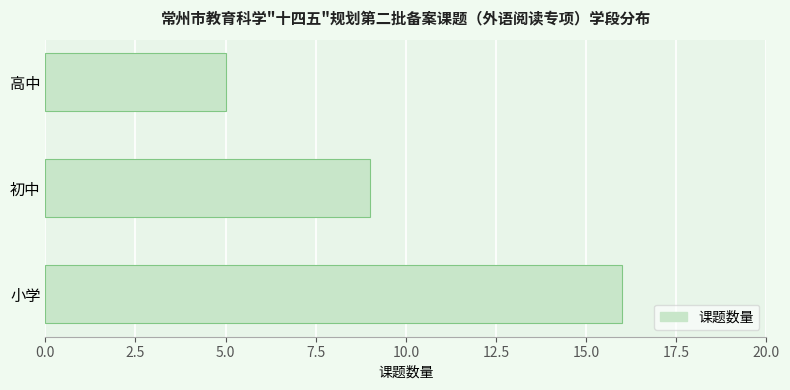

True or false: the data shows 7 at 小学.

False